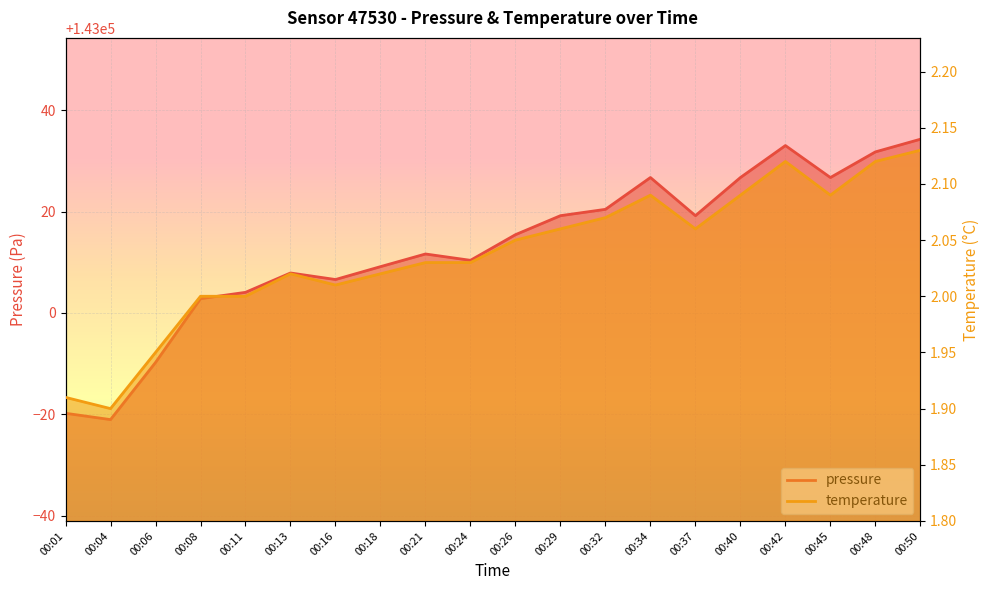

What are all the series names shown in the legend?

pressure, temperature